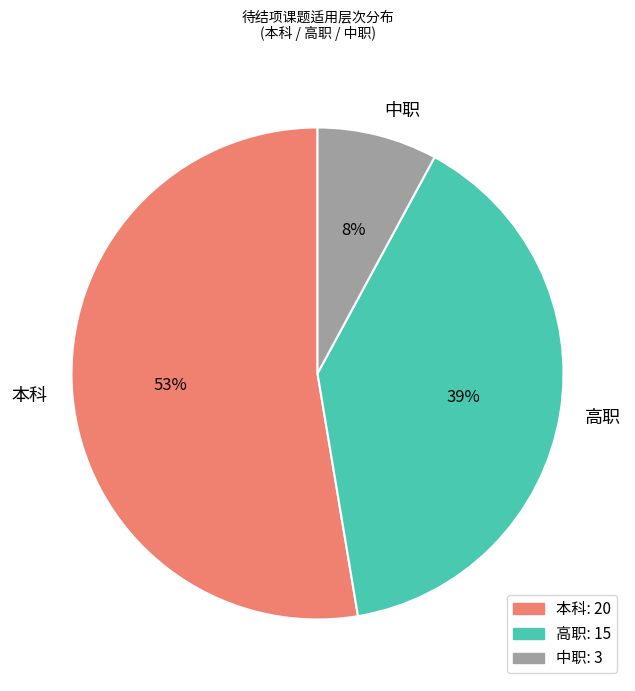

Is the sum of 中职 and 本科 greater than half?

Yes